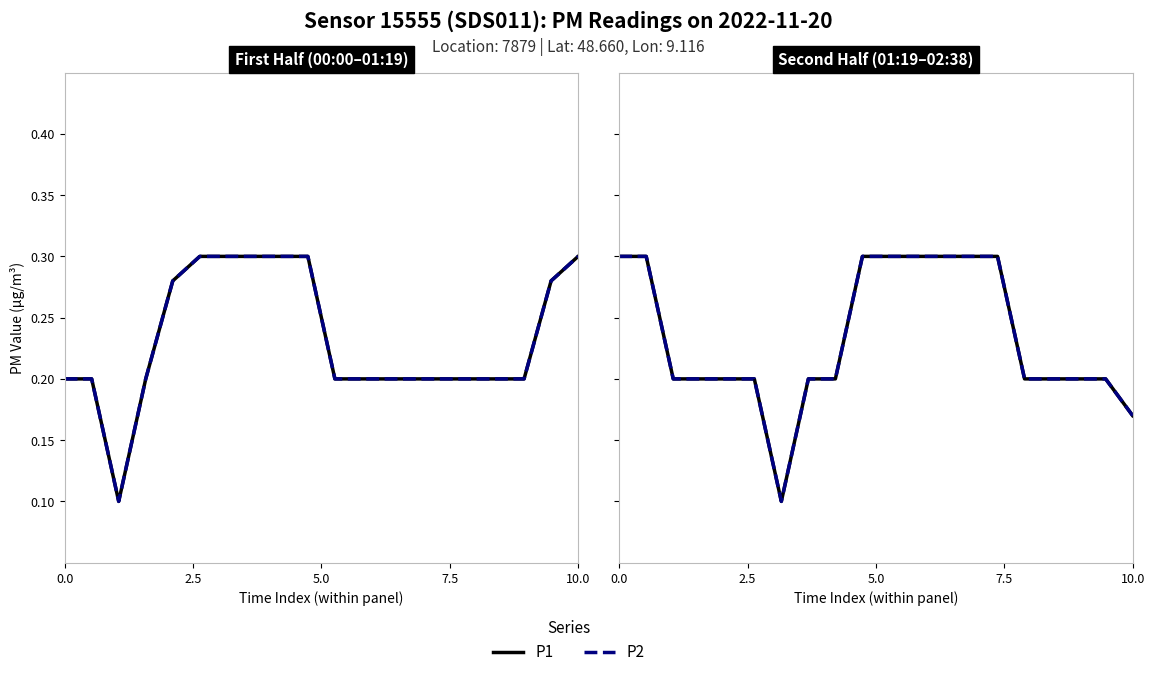

True or false: P1 has more than 0 points higher than both neighbors.

False